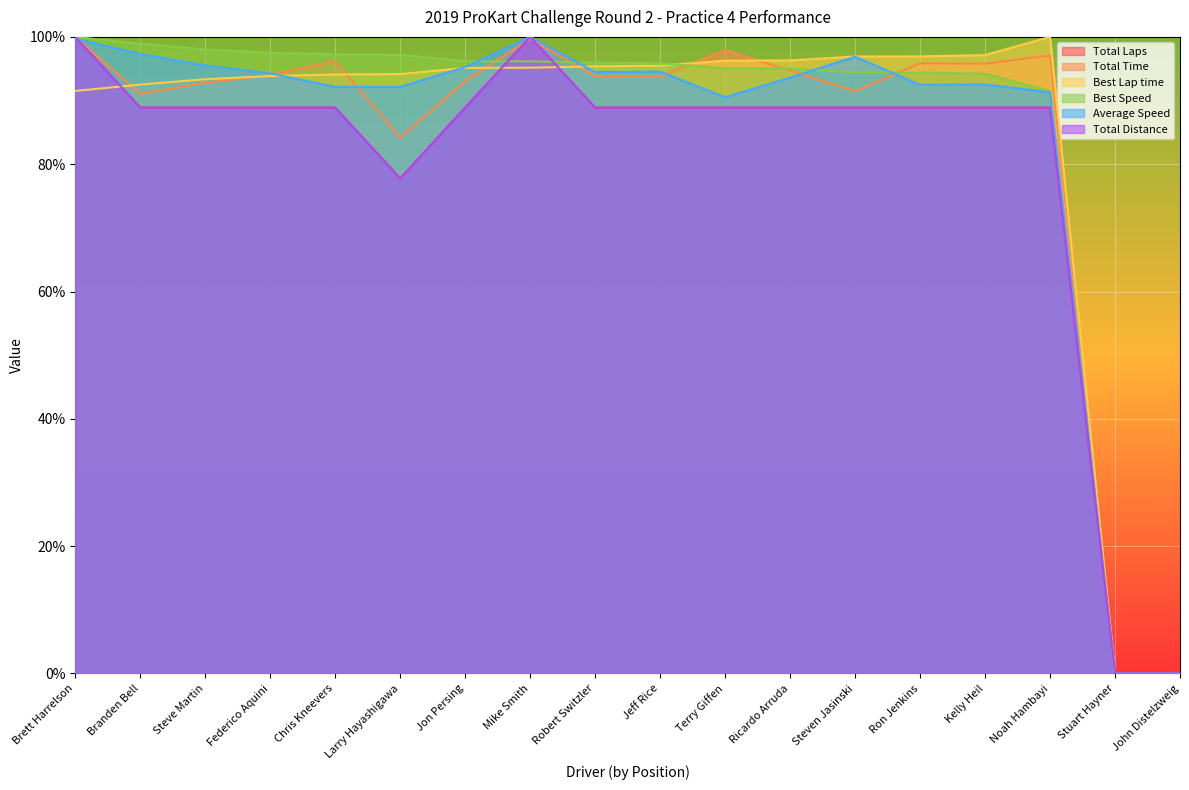

True or false: Best Speed and Average Speed intersect in this chart.

True